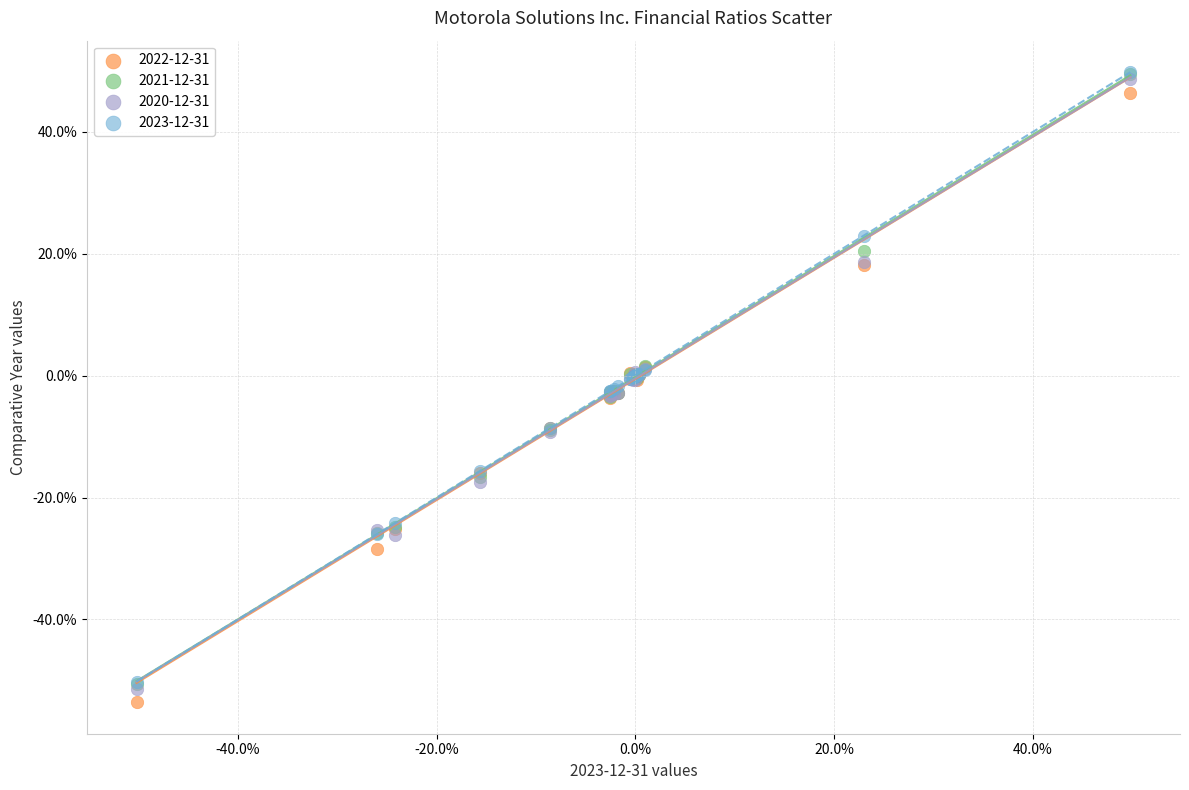

Which series reaches the minimum Y coordinate?

2022-12-31